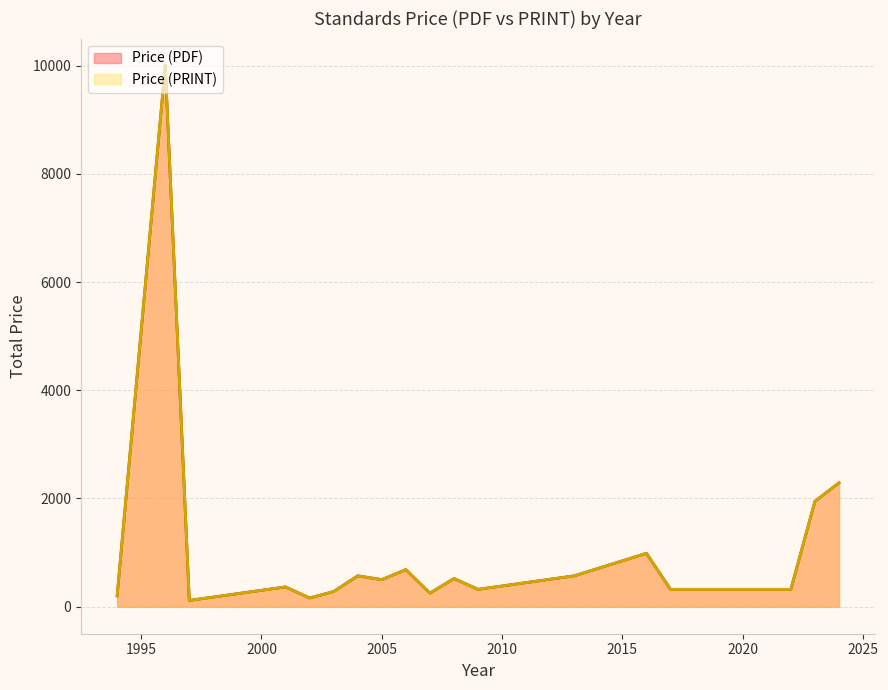

What is the sum of the Price (PRINT) values at 2002 and 1996?

10080